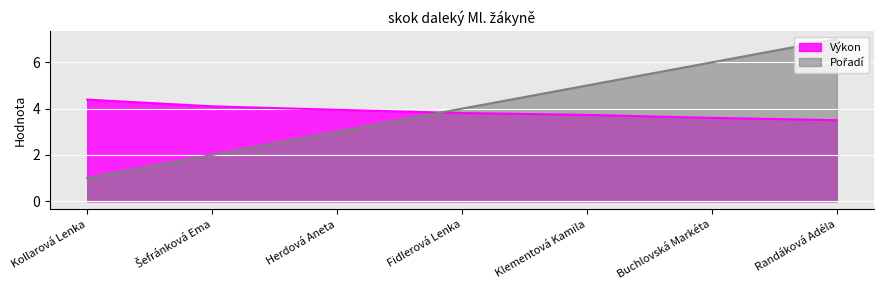

Which label corresponds to the largest value in the chart?

Randáková Adéla